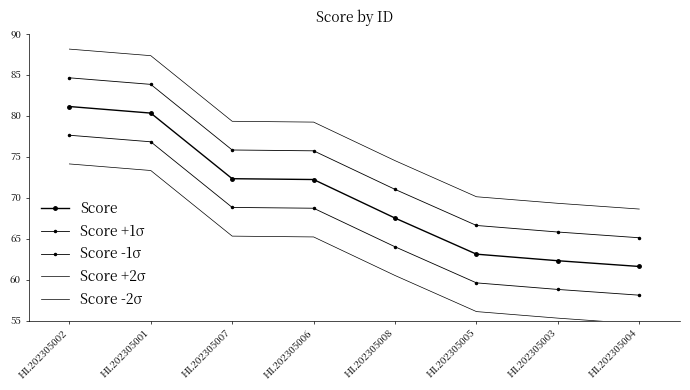

Which series has the widest spread of values?

Score +1σ